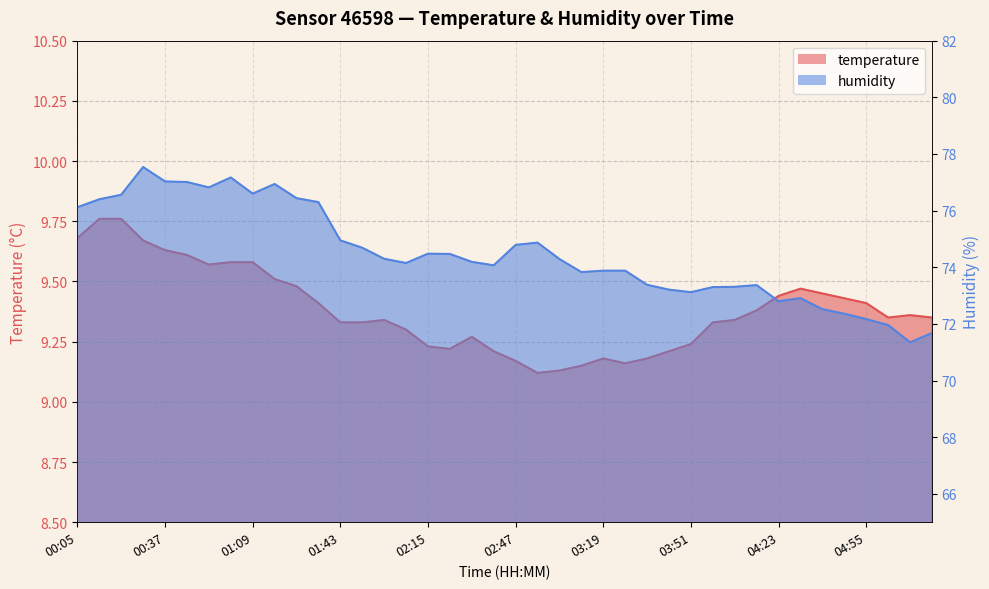

What is the difference between the maximum and minimum values in the humidity series?

6.2